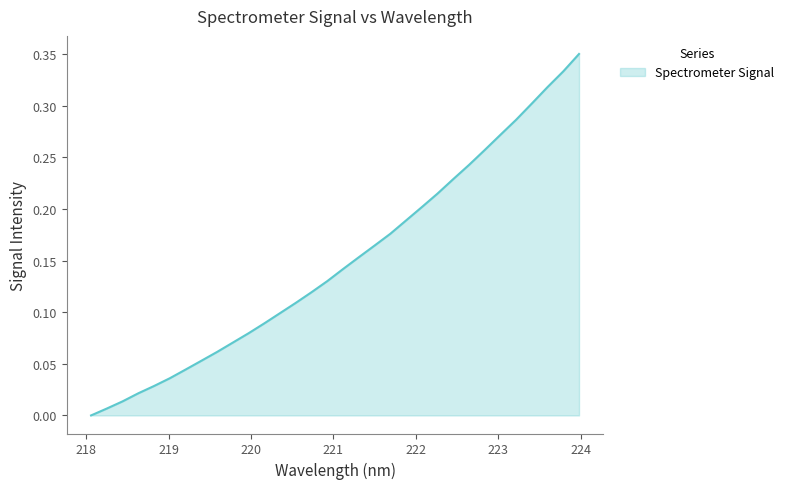

How many lines are shown in the chart?

1